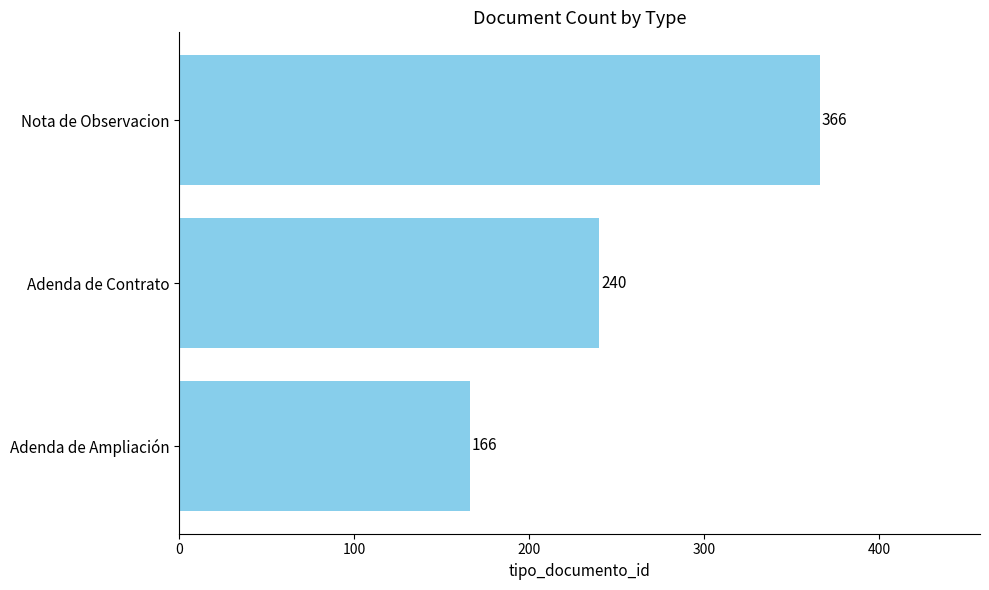

List the labels in order of value, smallest first.

Adenda de Ampliación, Adenda de Contrato, Nota de Observacion